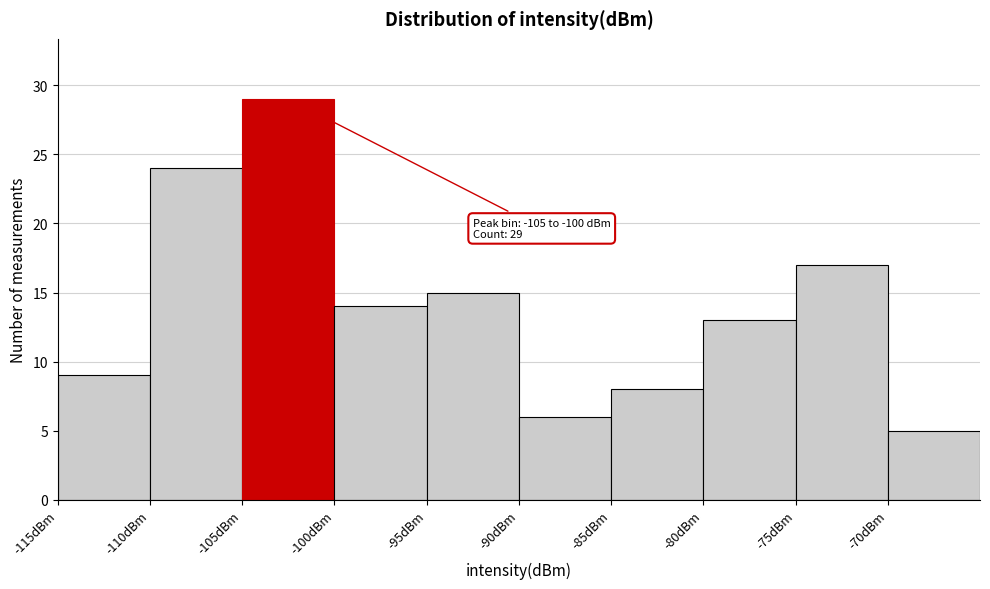

Over which range of the x-axis is the bar tallest?

-105 to -100